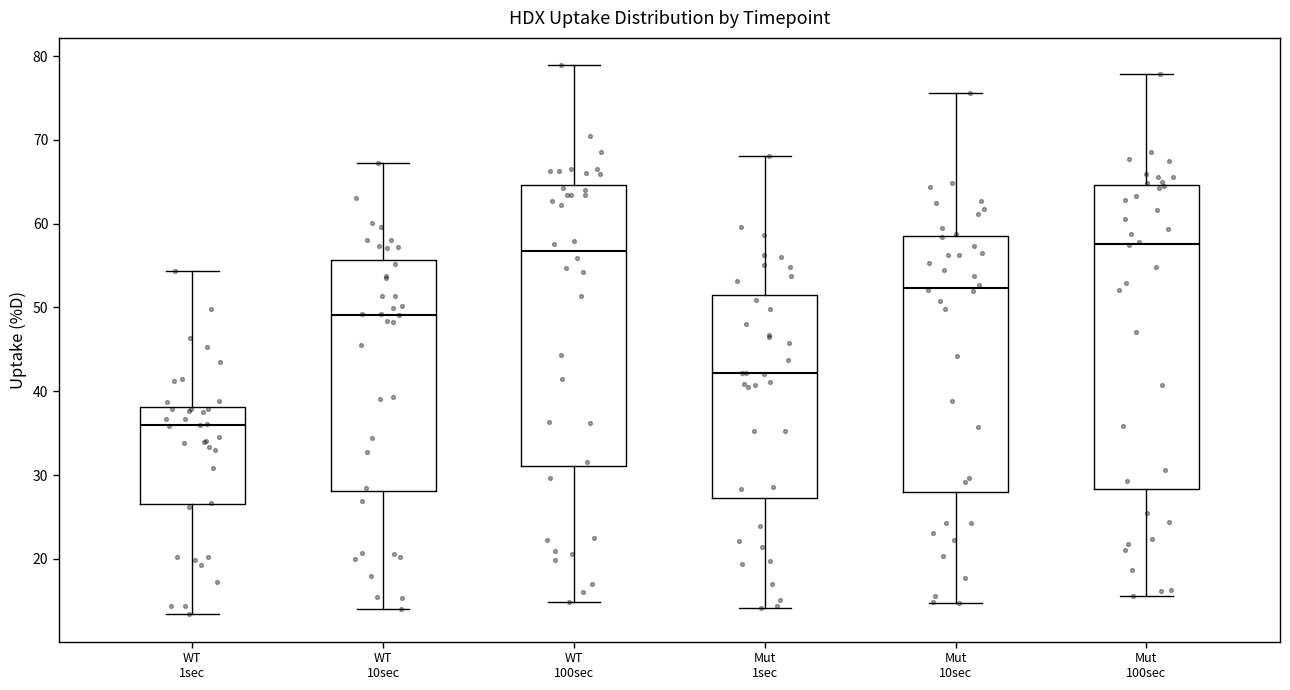

Where is the lower edge of the box for WT 10sec on the y-axis? The values are not printed on the chart, so give them approximately, as read against the axis.

28